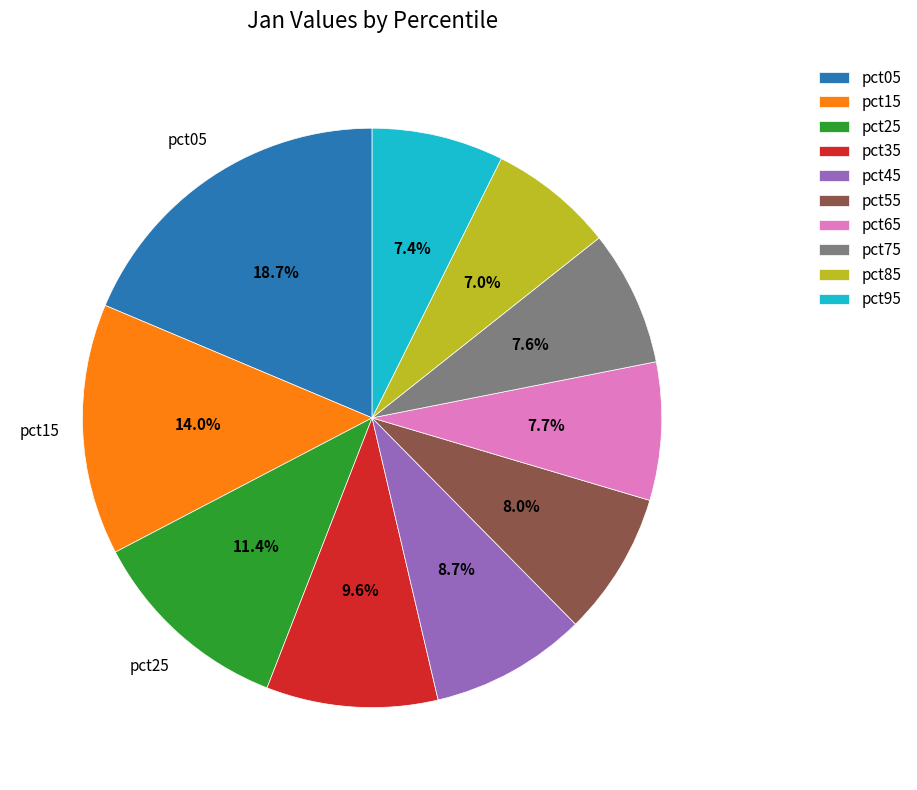

Is it true that pct35 is 22% of the pie?

False